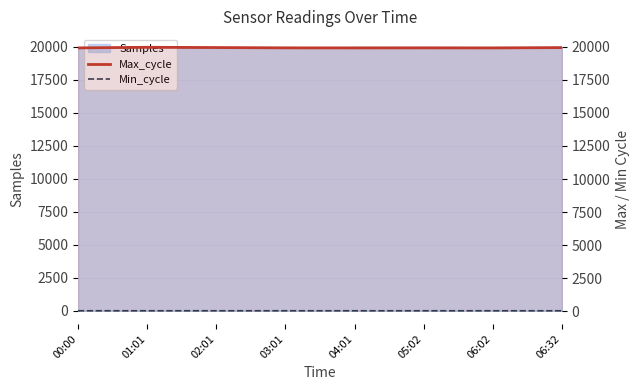

What is the minimum value shown in the chart?

27